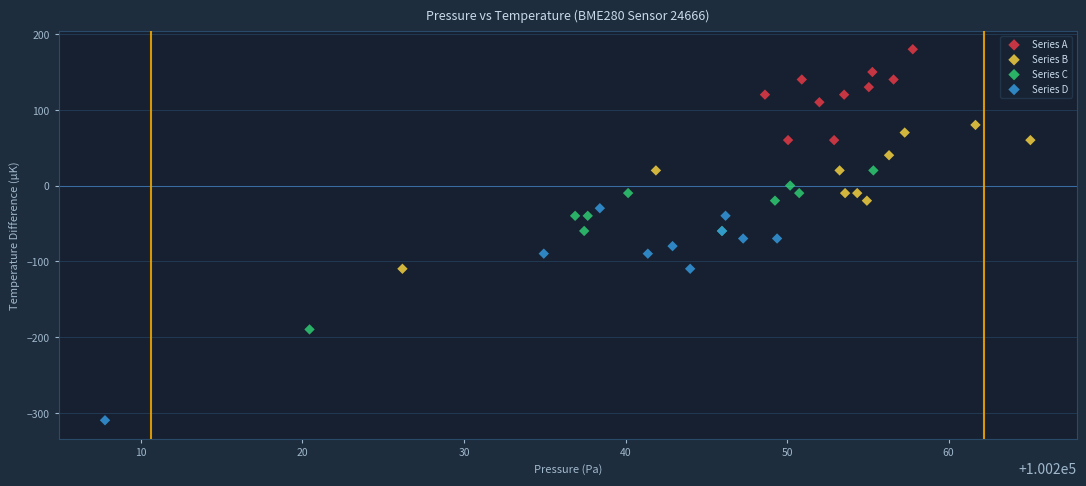

Which series reaches the minimum Y coordinate?

Series D